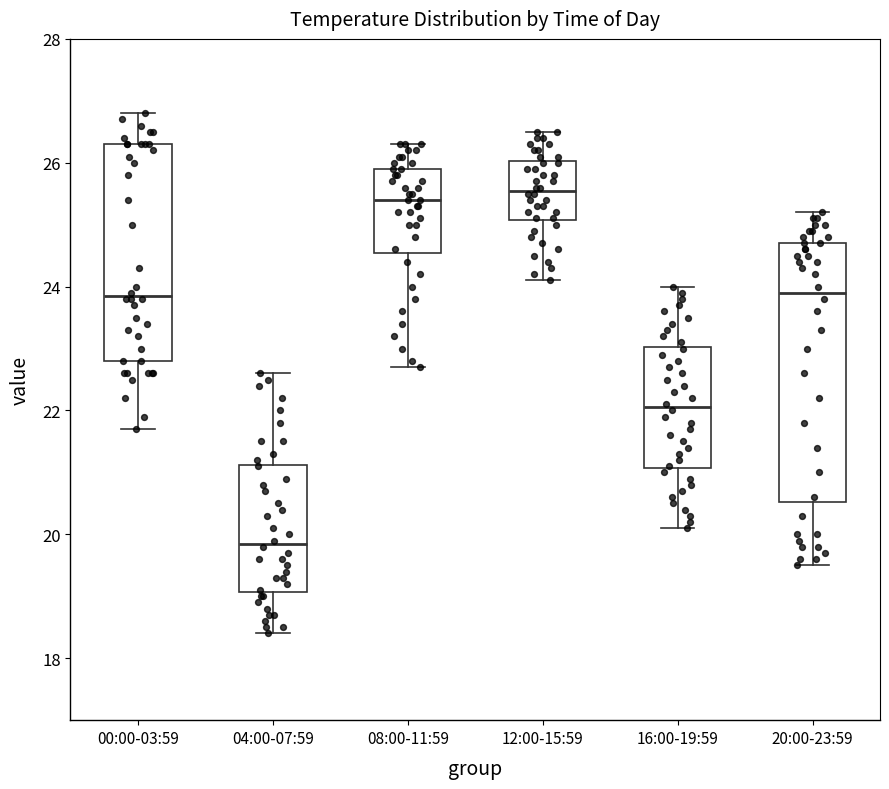

Which box's median line is the lowest?

04:00-07:59